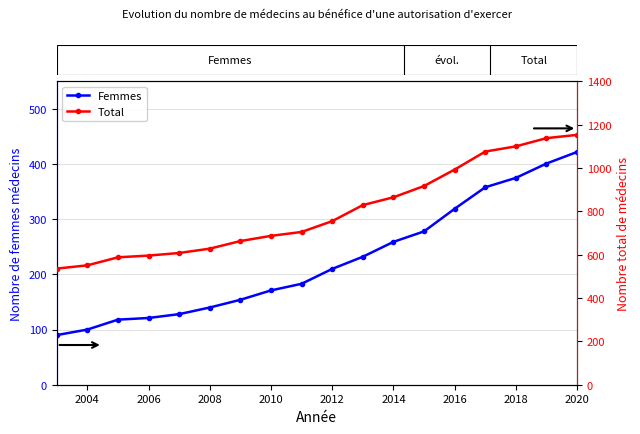

Is the value of Femmes at 2006 greater than the value of Total at 2016?

No